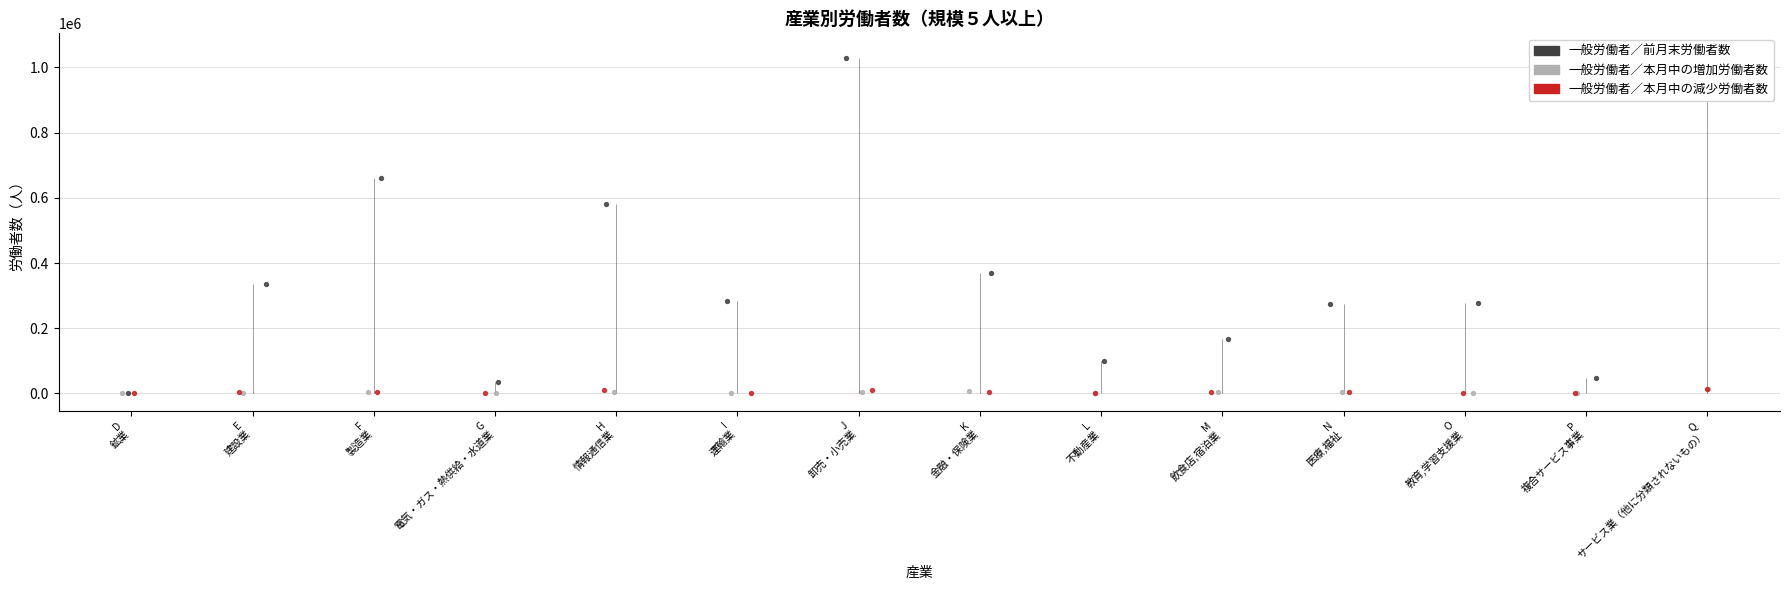

At which category is the sum across all series the highest?

Q サービス業（他に分類されないもの）